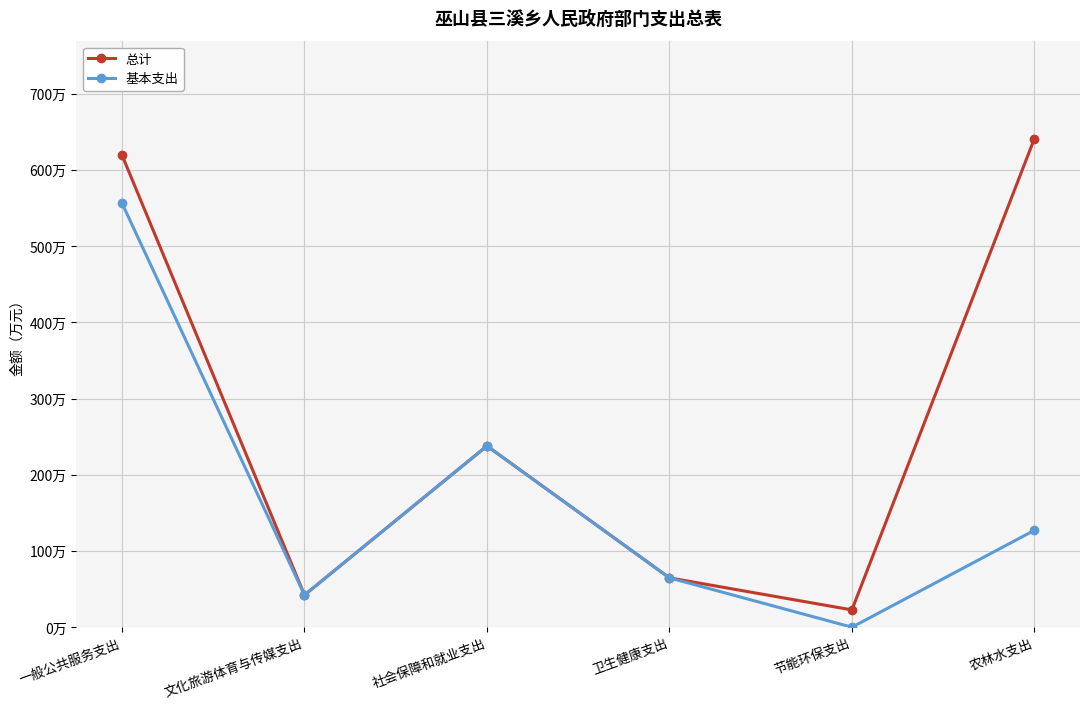

At which category does 总计 reach its first local peak?

社会保障和就业支出